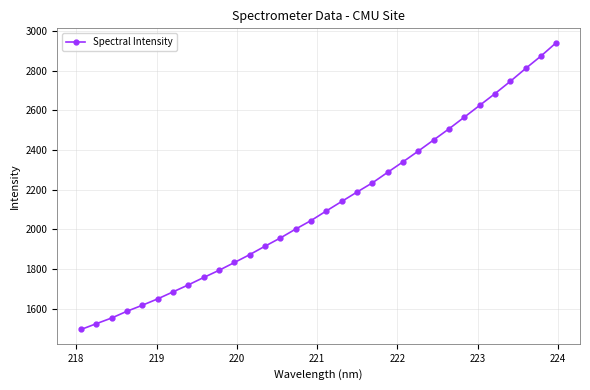

What is the difference between the maximum and minimum values?

1447.3